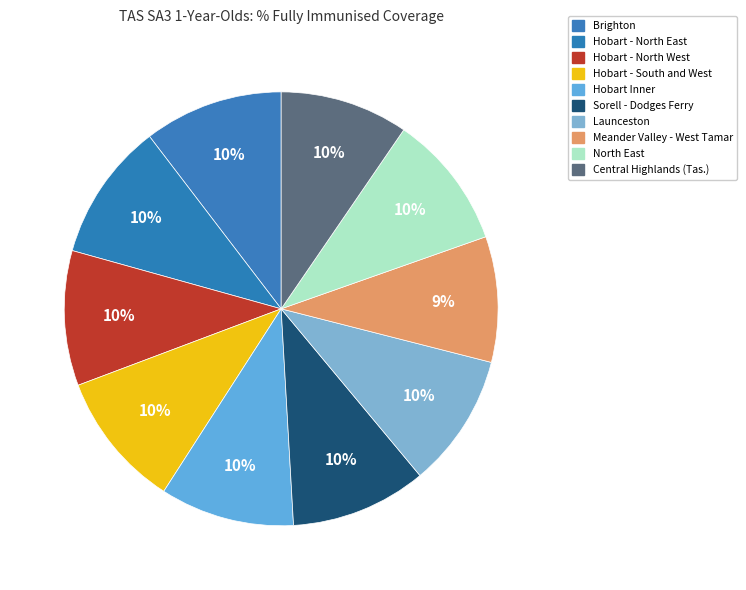

Is it true that North East is 10% of the pie?

True